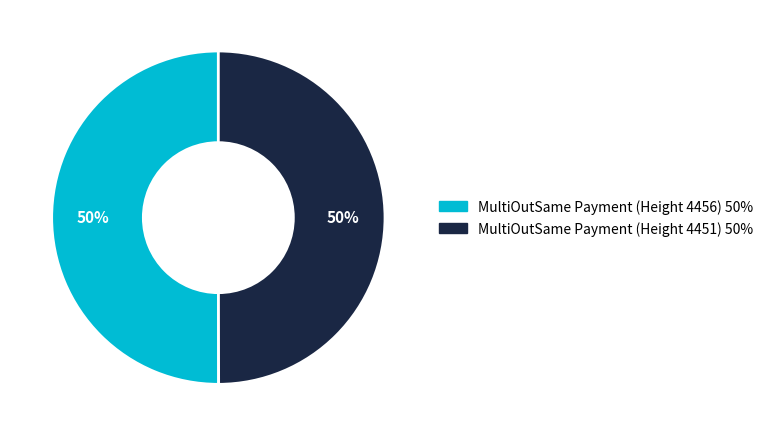

Is the sum of MultiOutSame Payment (Height 4451) and MultiOutSame Payment (Height 4456) greater than half?

Yes